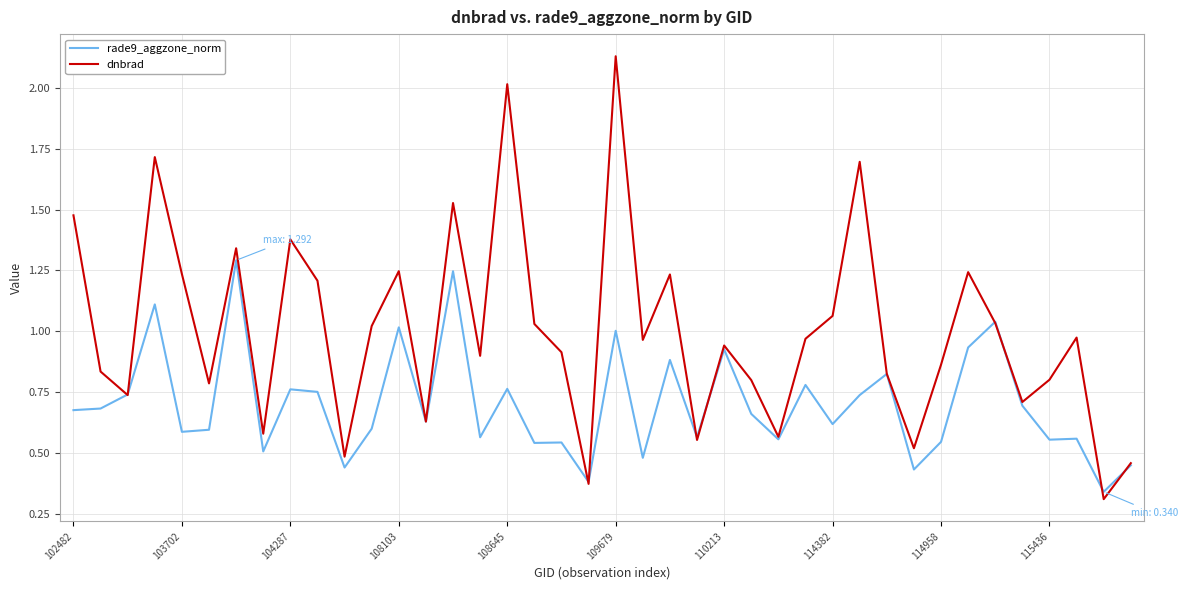

What are all the series names shown in the legend?

rade9_aggzone_norm, dnbrad